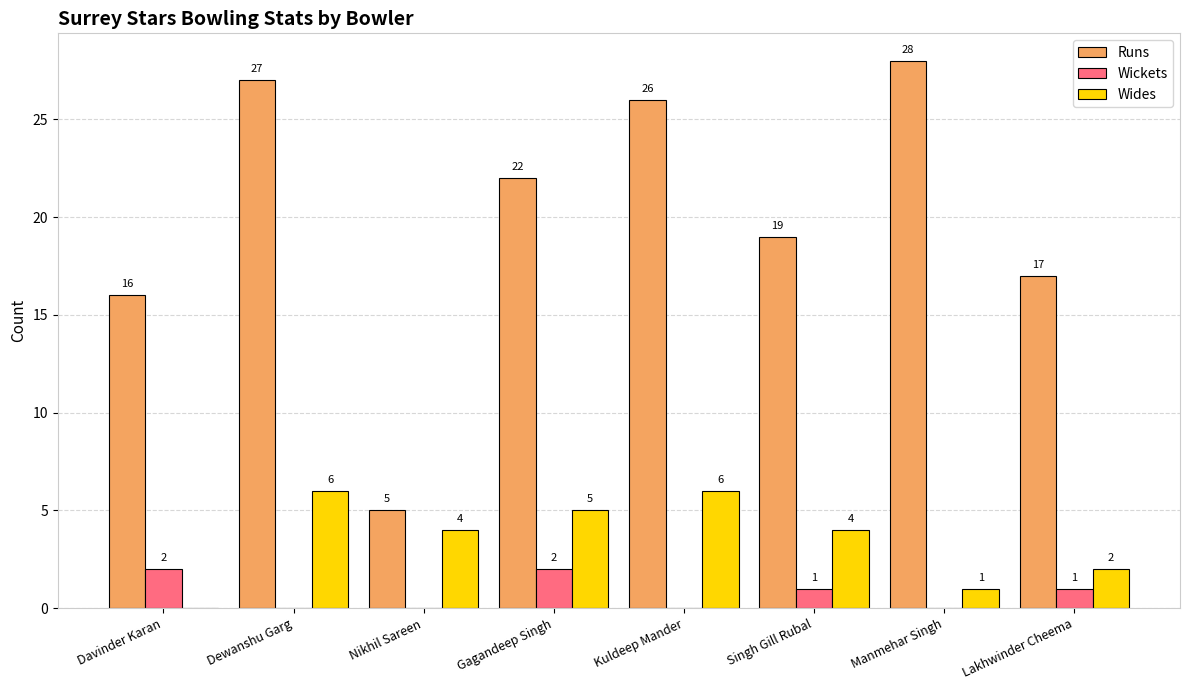

What are all the series names shown in the legend?

Runs, Wickets, Wides